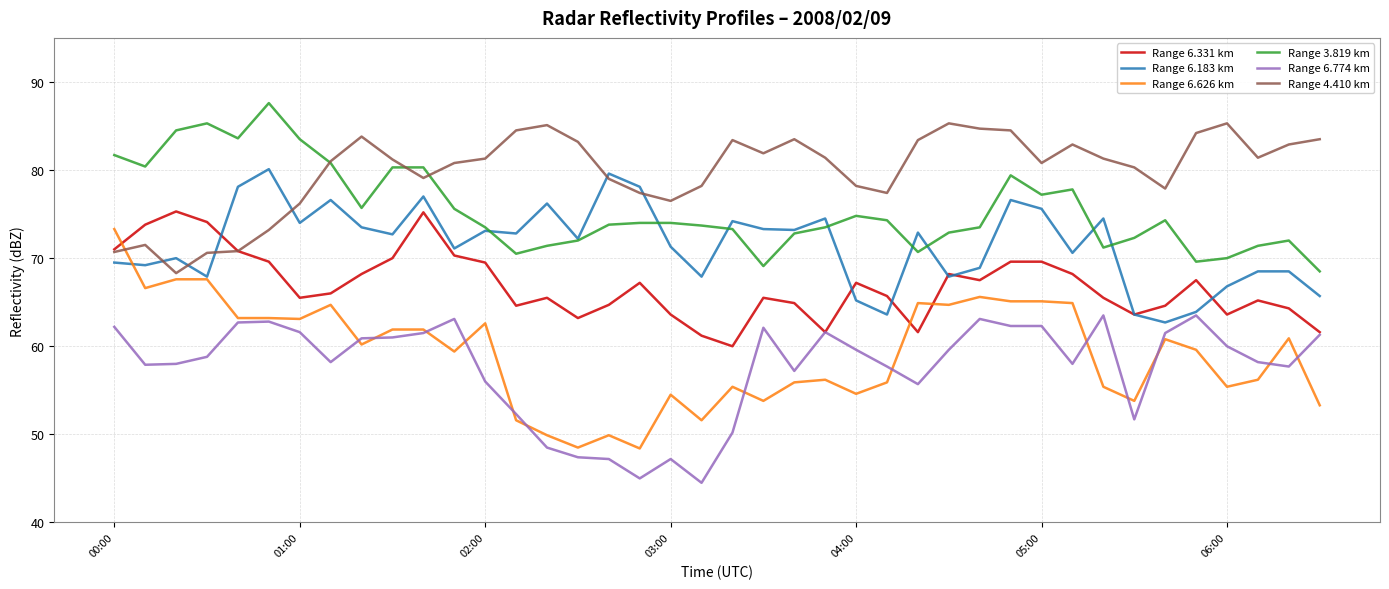

Which series has the largest range (max minus min)?

Range 6.626 km